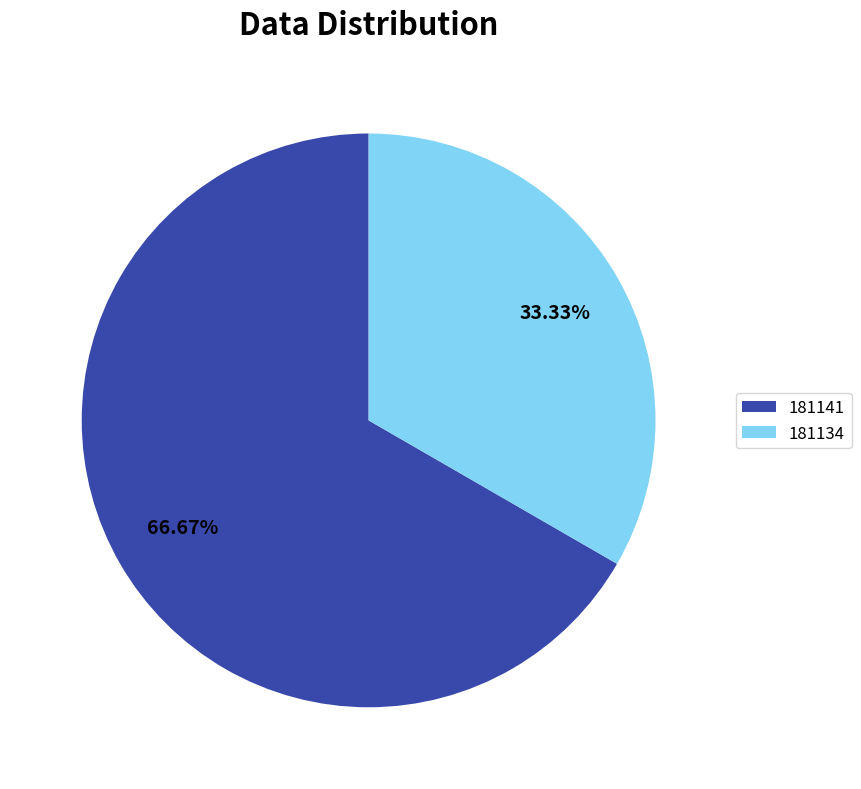

Rank the categories by value from highest to lowest.

181141, 181134